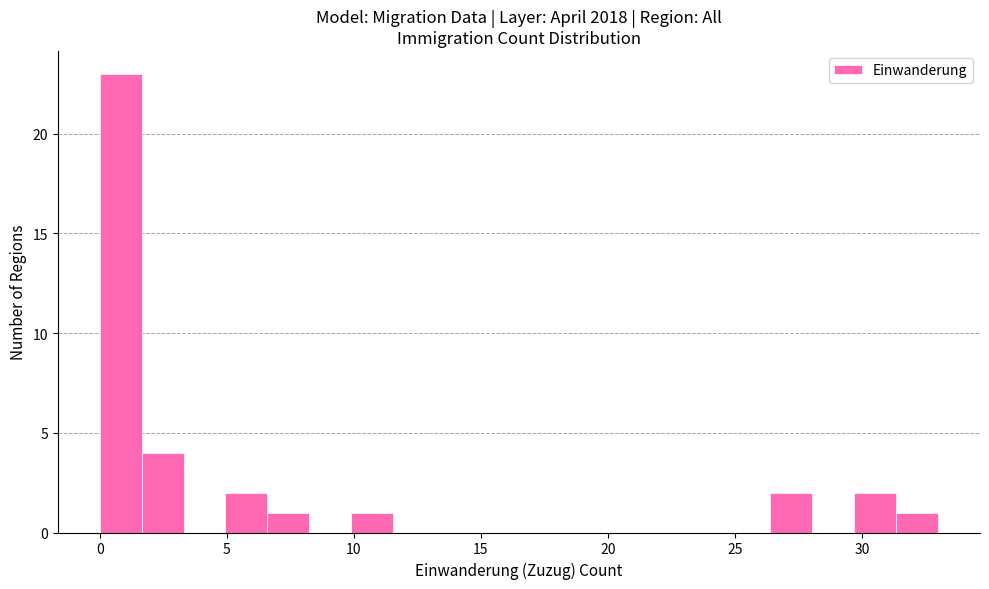

Read against the x-axis, roughly where is the centre of the tallest bar?

1.0